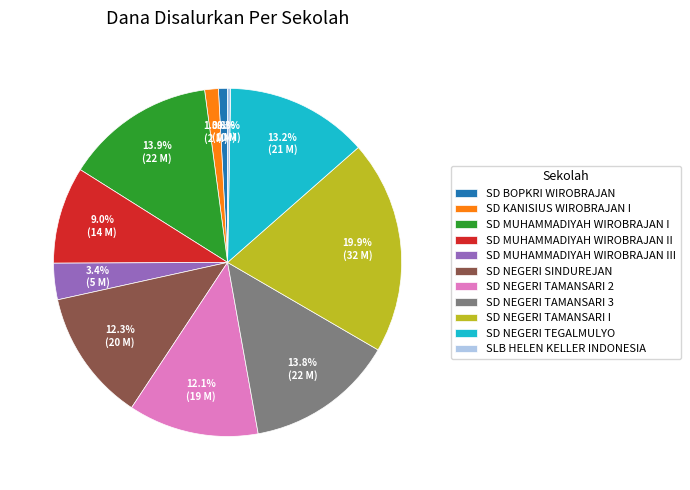

Is it true that SD NEGERI TAMANSARI 3 is 25% of the pie?

False